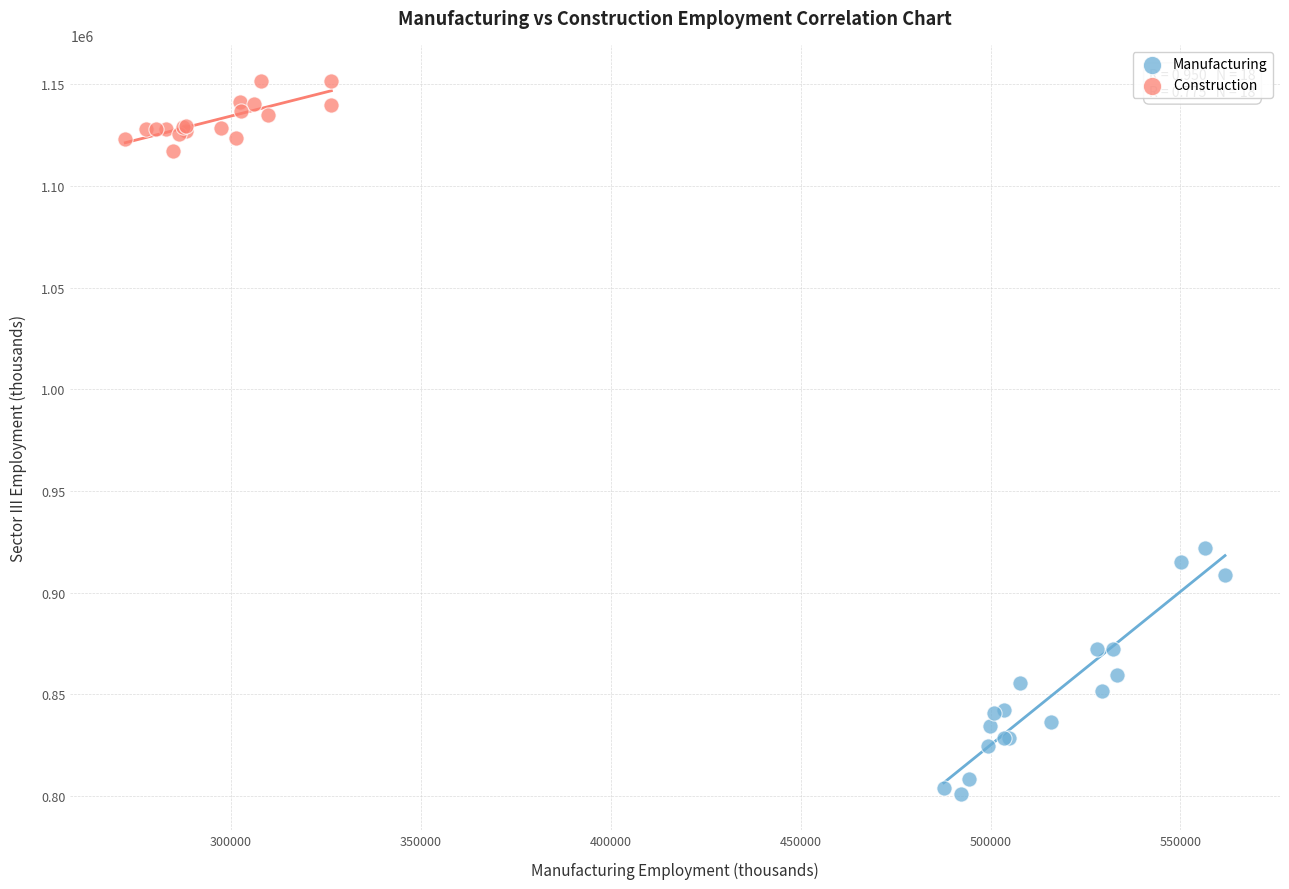

Which series reaches the minimum Y coordinate?

Manufacturing